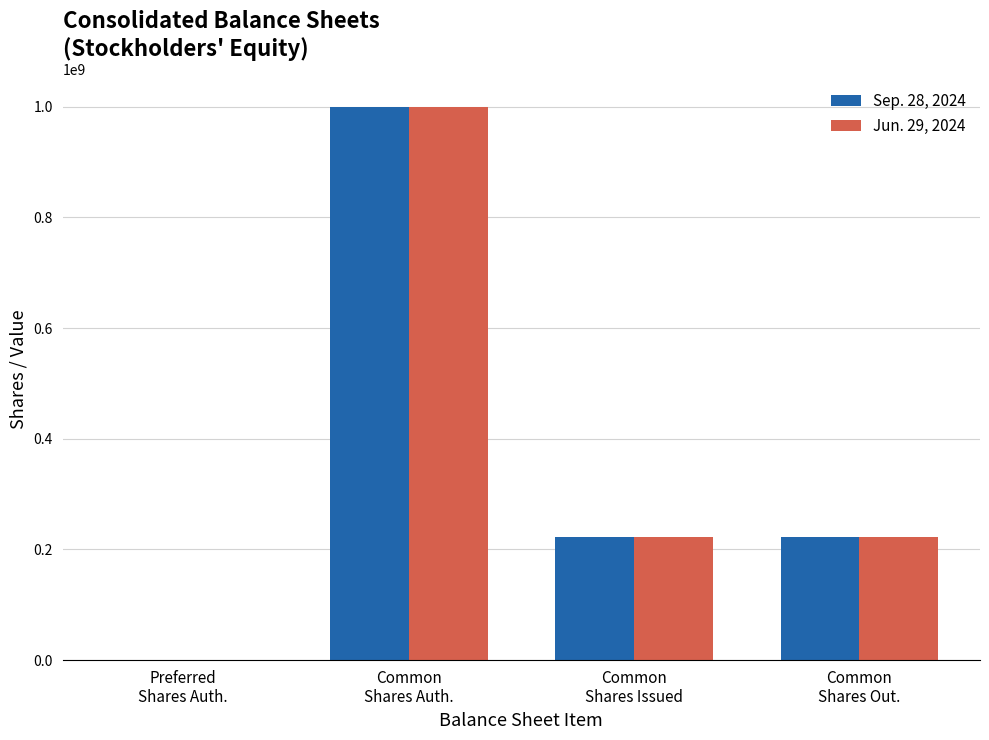

What is the difference between the Jun. 29, 2024 values at Common
Shares Issued and Common
Shares Auth.?

778000000